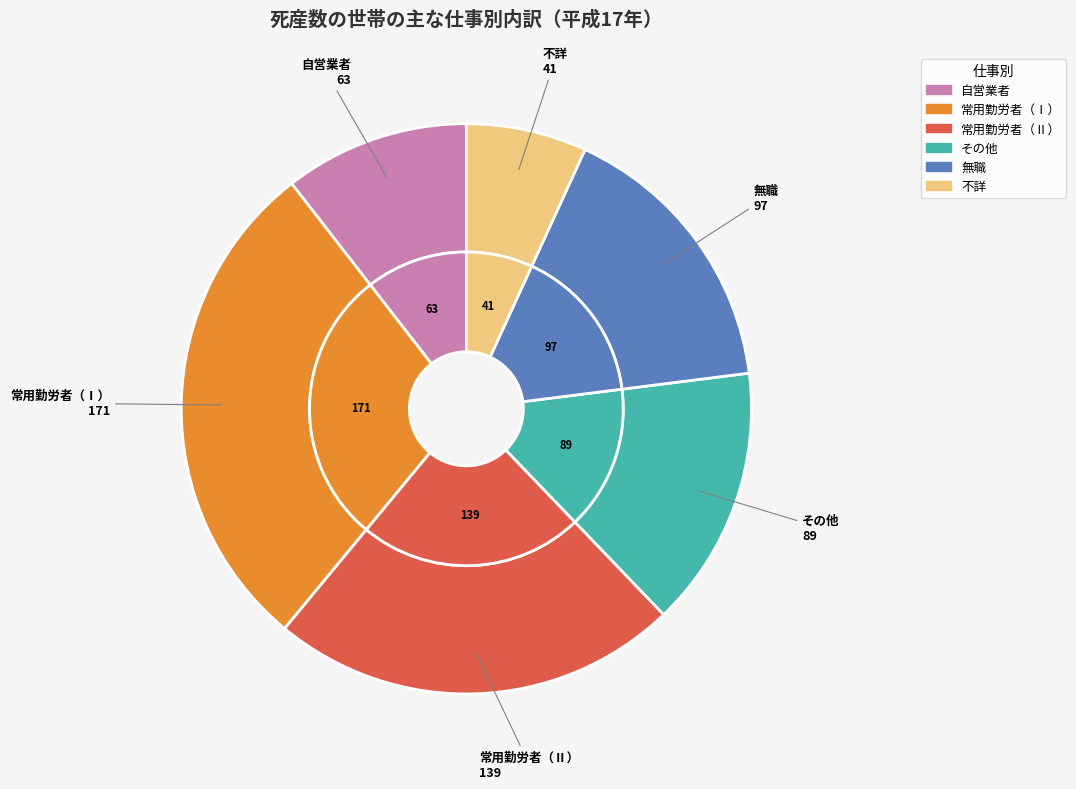

Is there a majority slice in this chart?

No